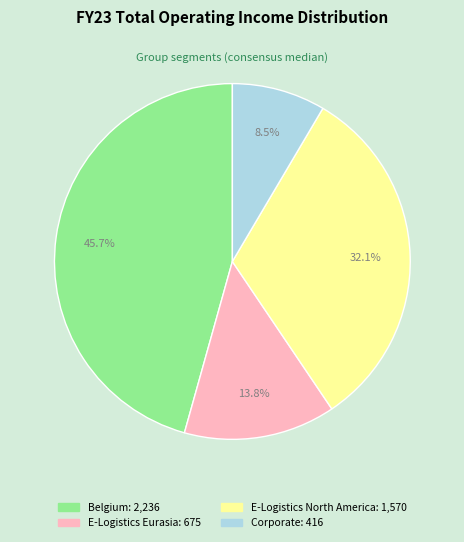

True or false: E-Logistics Eurasia accounts for 14% of the total.

True